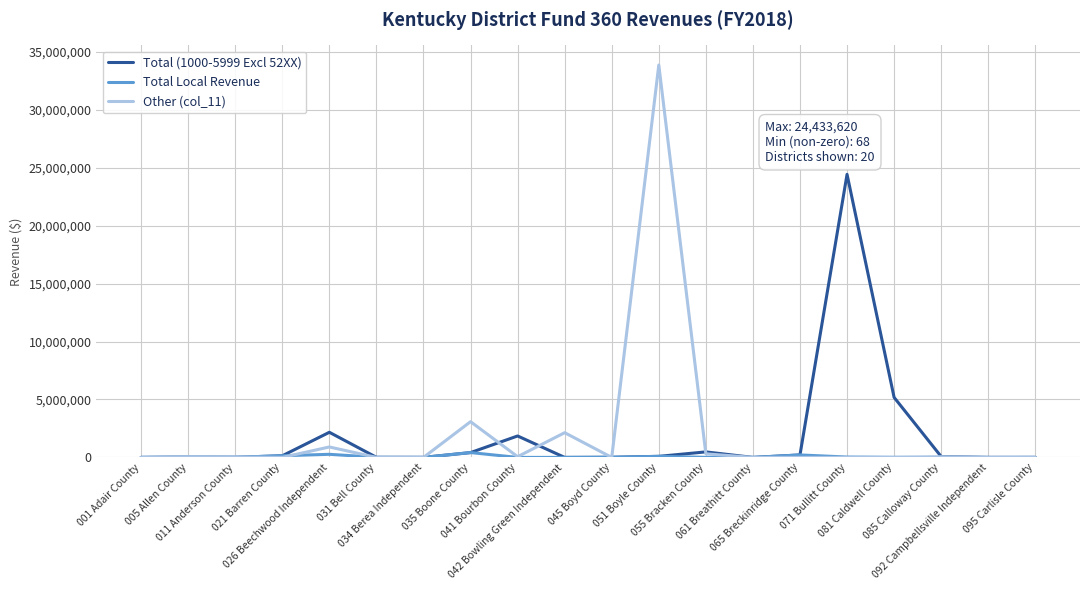

What is the total value across all series at 055 Bracken County?

792466